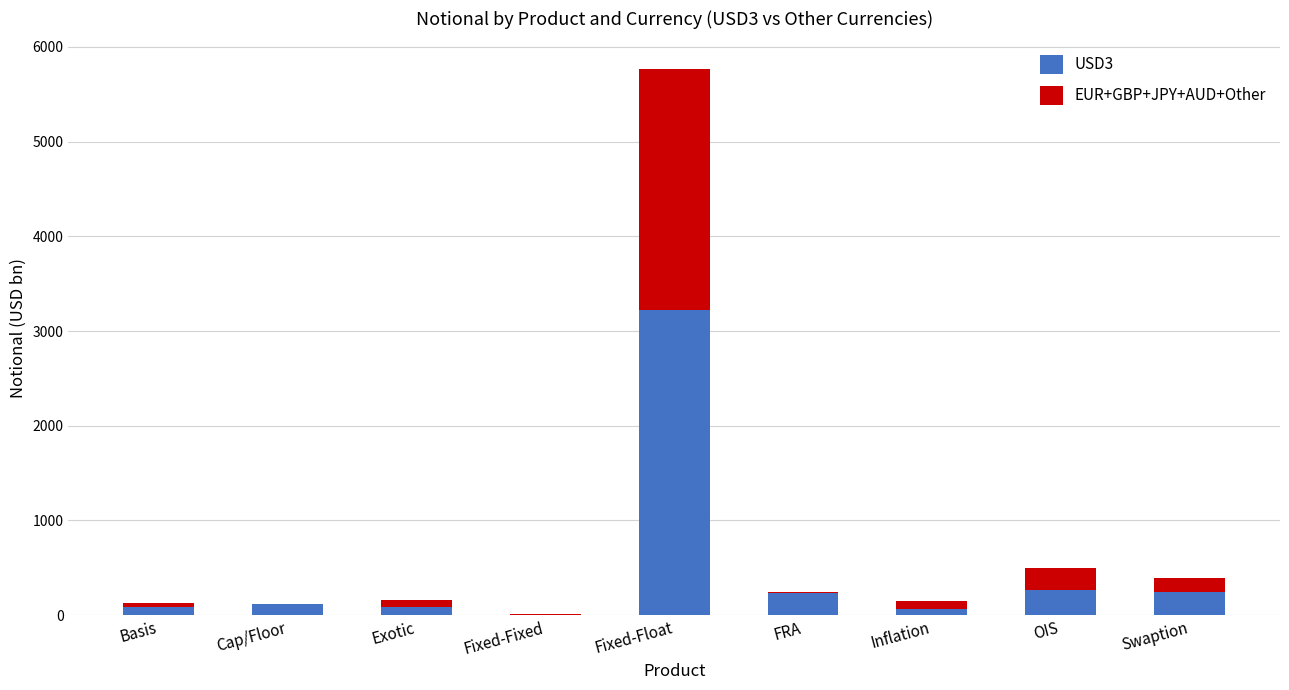

What is the total value across all series at Fixed-Float?

5771